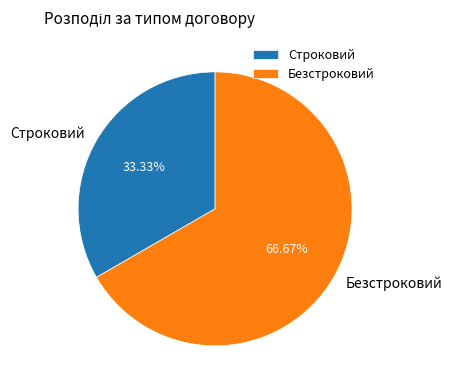

To the nearest percent, what is the average slice percentage?

50%